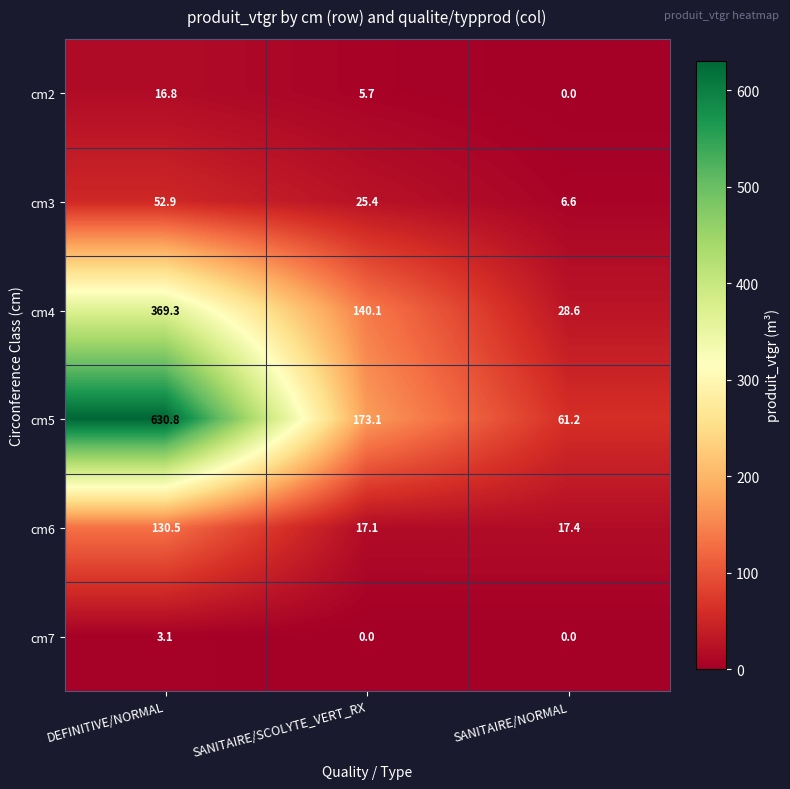

What is the maximum value shown in the chart?

630.8